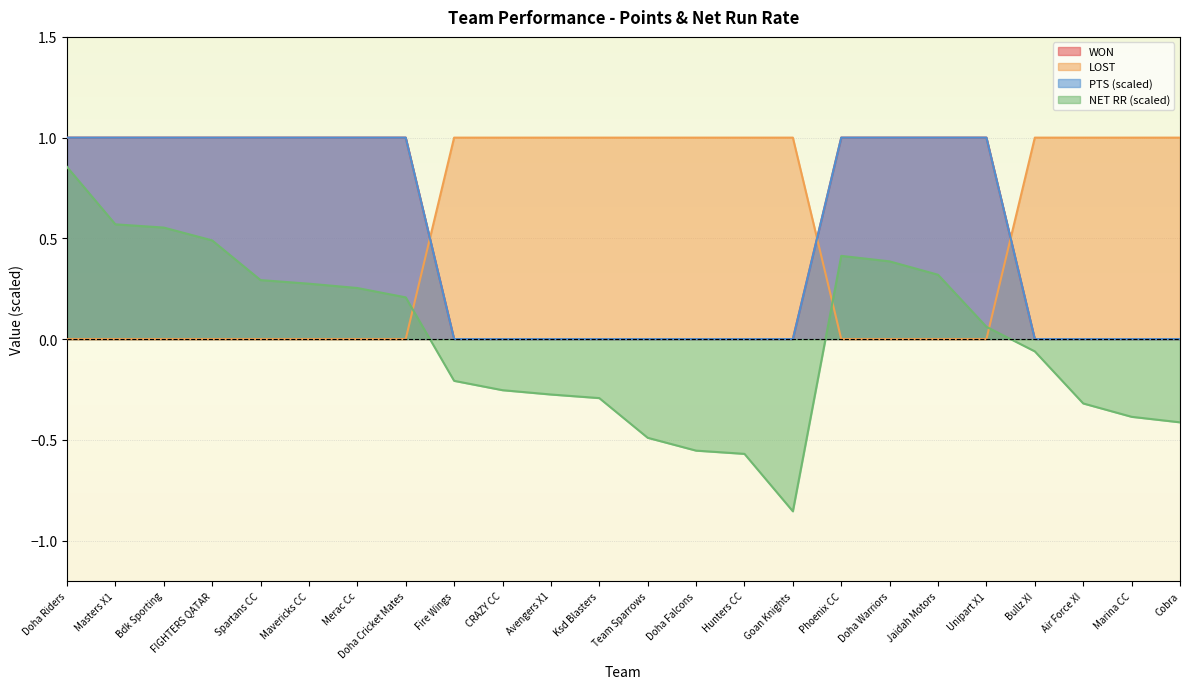

What is the label of the 7th point from the right?

Doha Warriors